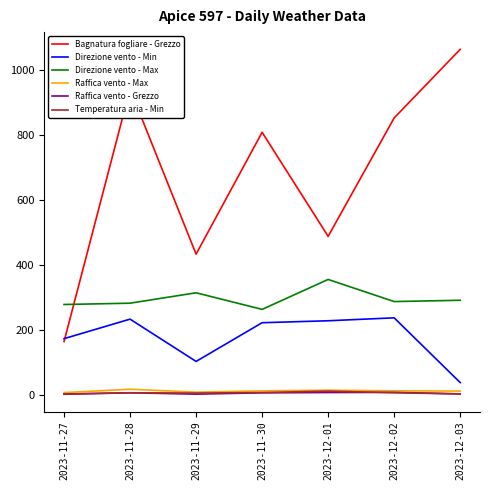

True or false: Temperatura aria - Min and Bagnatura fogliare - Grezzo intersect in this chart.

False